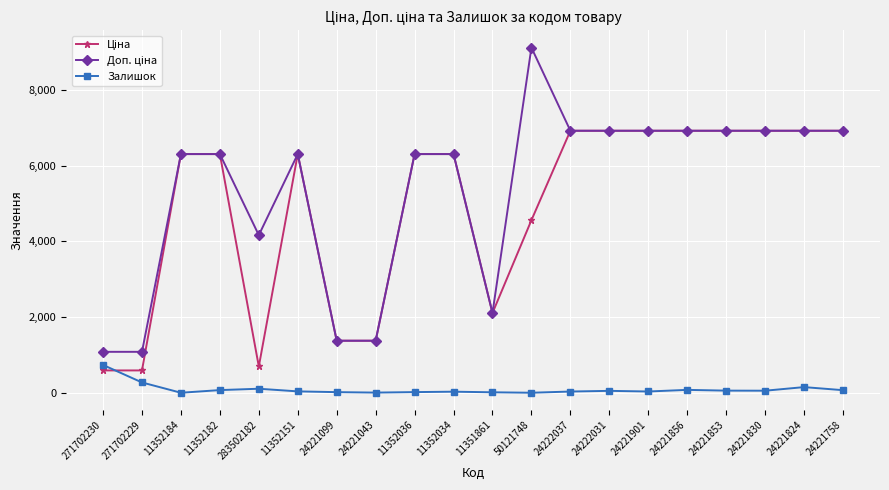

At how many categories does at least one series exceed 3437?

15